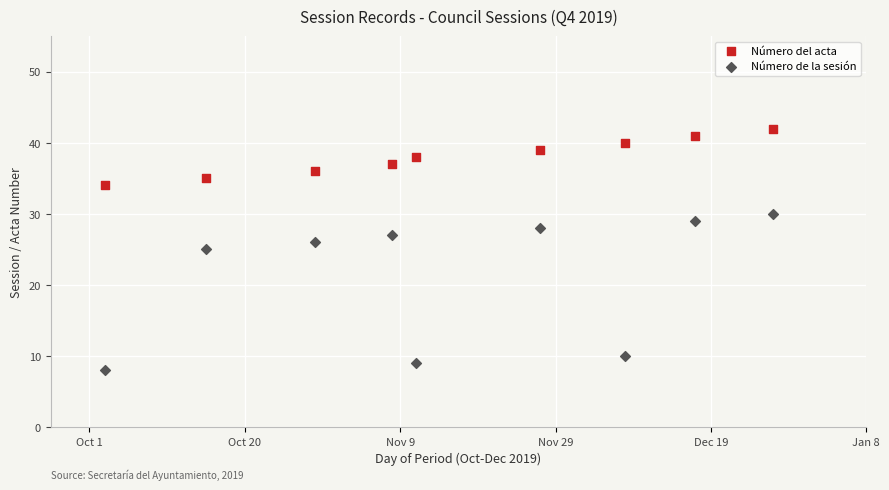

Which series contains the highest Y value?

Número del acta